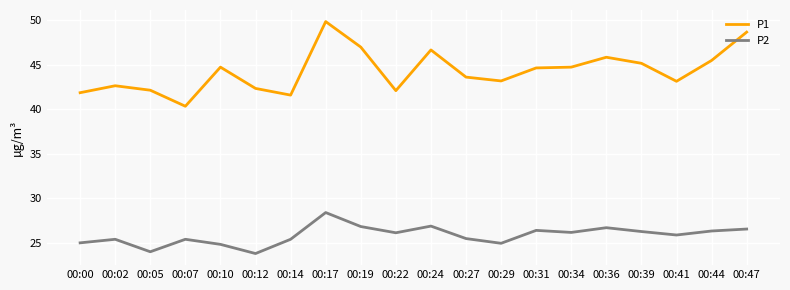

At 00:05, list the series in order from smallest to largest.

P2, P1